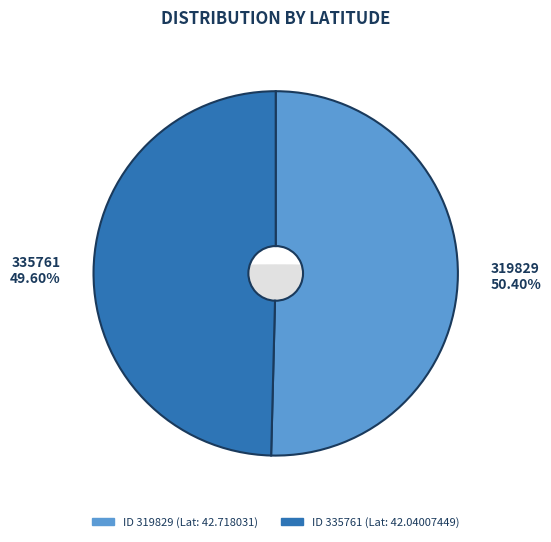

Is there any slice that represents more than half of the pie?

Yes